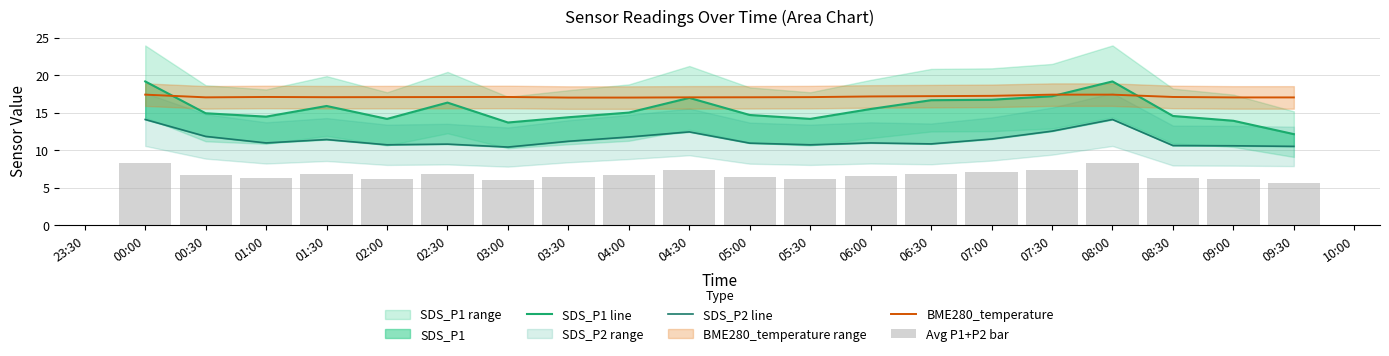

Is it true that BME280_temperature equals 26.1 at 07:00?

False